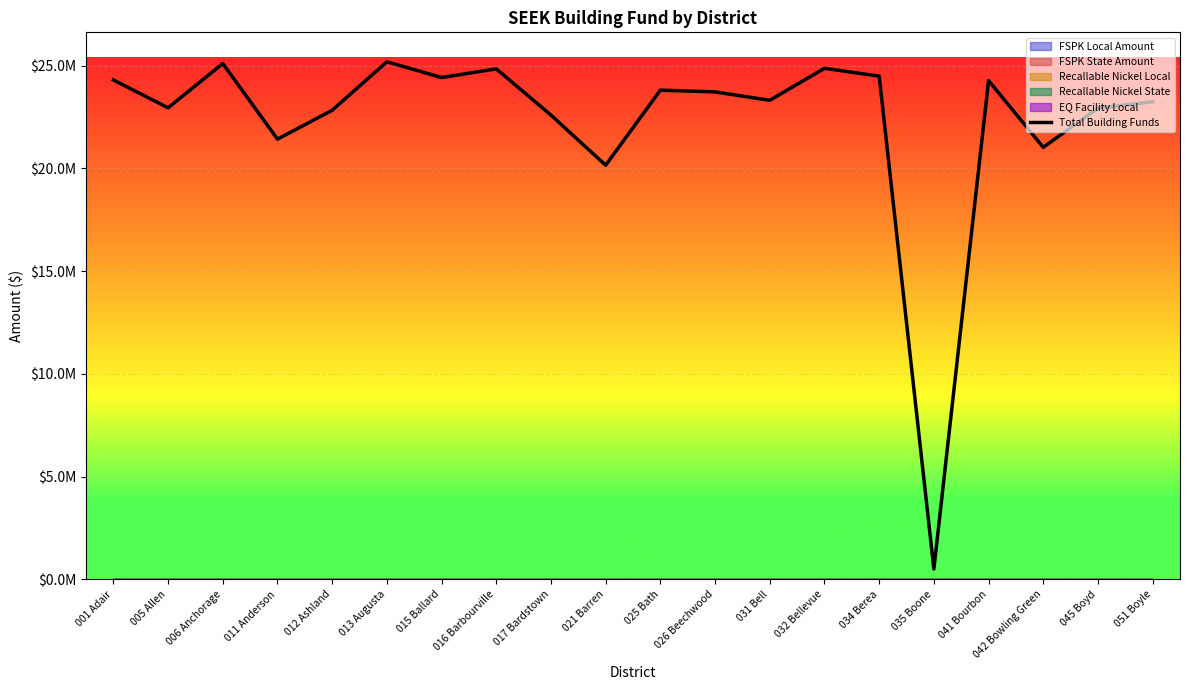

Count the number of values greater than 23727337.

10